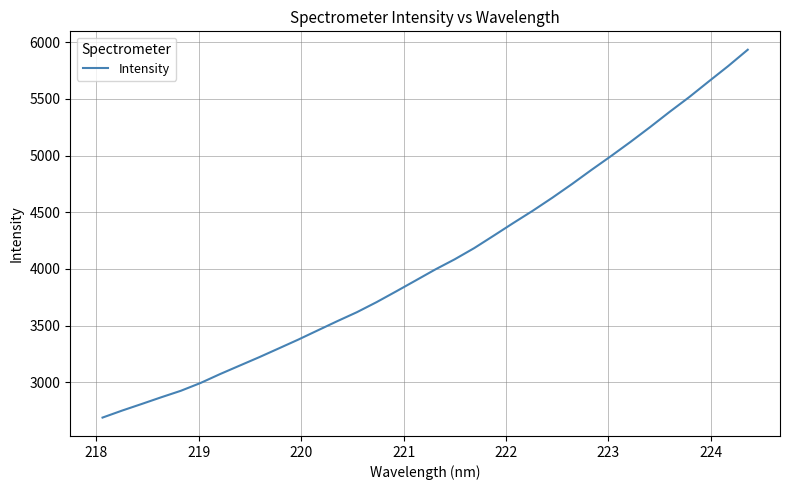

What is the smallest value displayed?

2690.3